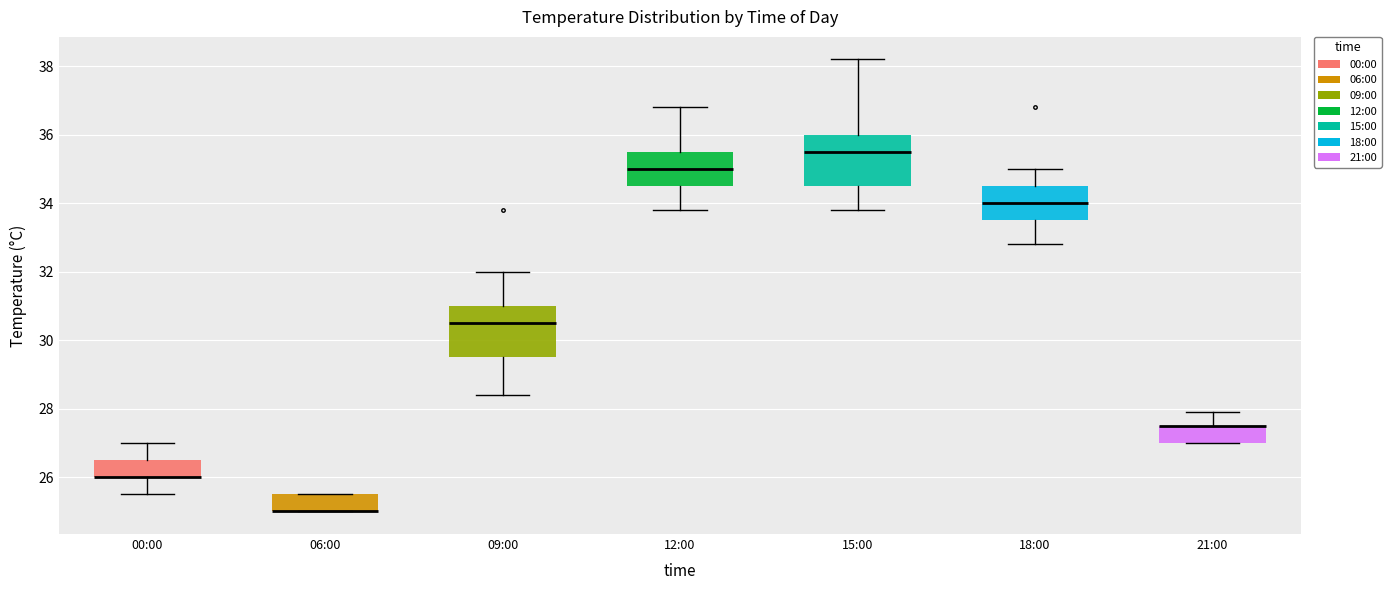

Reading left to right, transcribe this box plot: for each box, give where its median line is, the range the box spans, and where its two whiskers end, as read against the y-axis. The values are not printed on the chart, so give them approximately, as read against the axis.

00:00: median 26.0 (drawn on the box's lower edge), box 26.0 to 26.6, whiskers 25.6 to 27.0
06:00: median 25.0 (drawn on the box's lower edge), box 25.0 to 25.6, whiskers 25.0 to 25.6
09:00: median 30.6, box 29.6 to 31.0, whiskers 28.4 to 32.0
12:00: median 35.0, box 34.6 to 35.6, whiskers 33.8 to 36.8
15:00: median 35.6, box 34.6 to 36.0, whiskers 33.8 to 38.2
18:00: median 34.0, box 33.6 to 34.6, whiskers 32.8 to 35.0
21:00: median 27.6 (drawn on the box's upper edge), box 27.0 to 27.6, whiskers 27.0 to 28.0